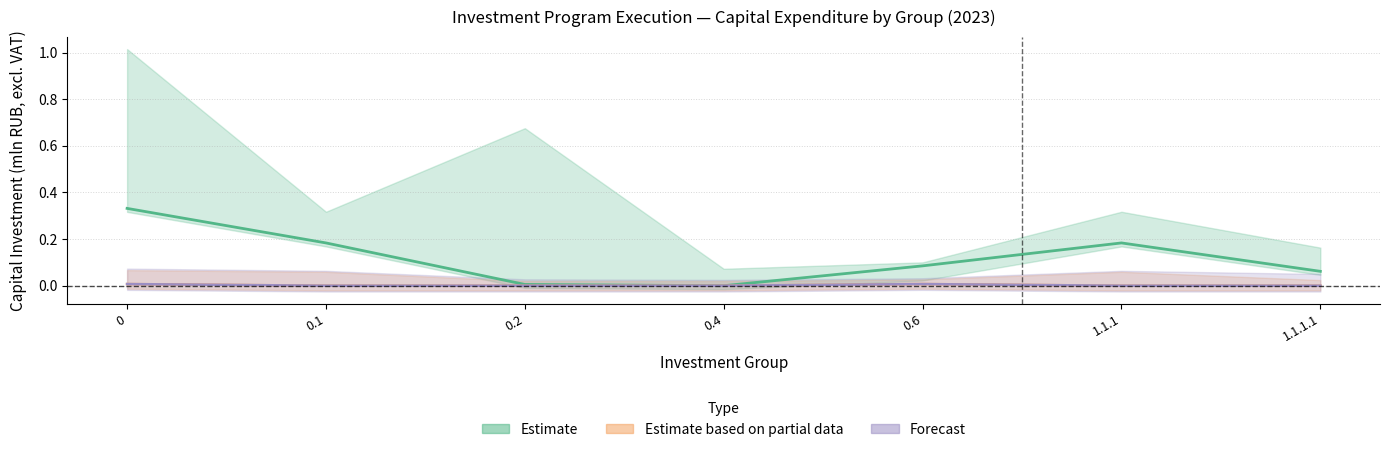

Is it true that Fact_Q1 equals 0.0 at 0.2?

False